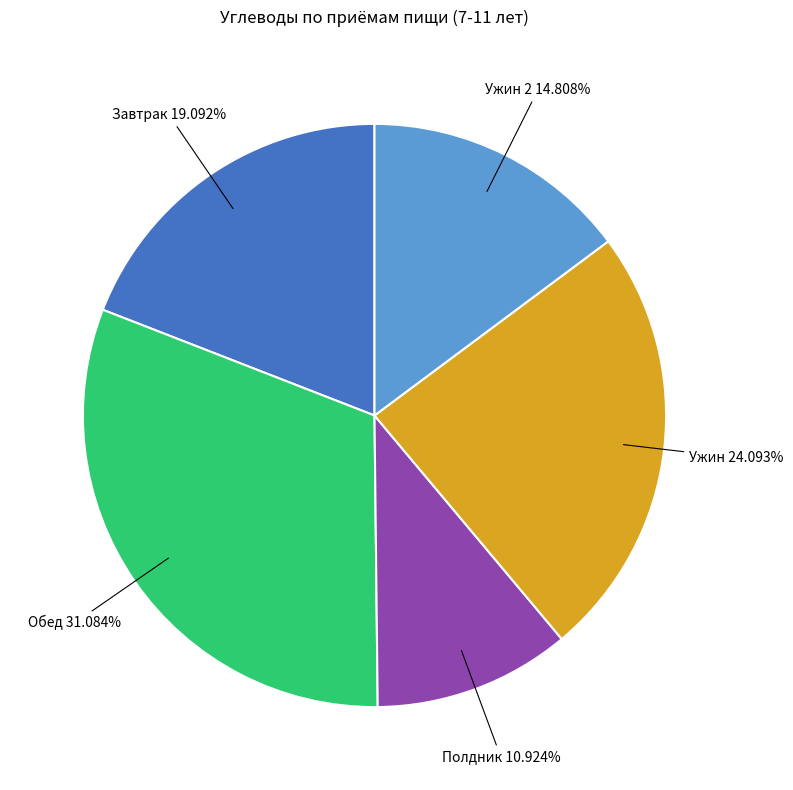

Does any single category account for the majority?

No